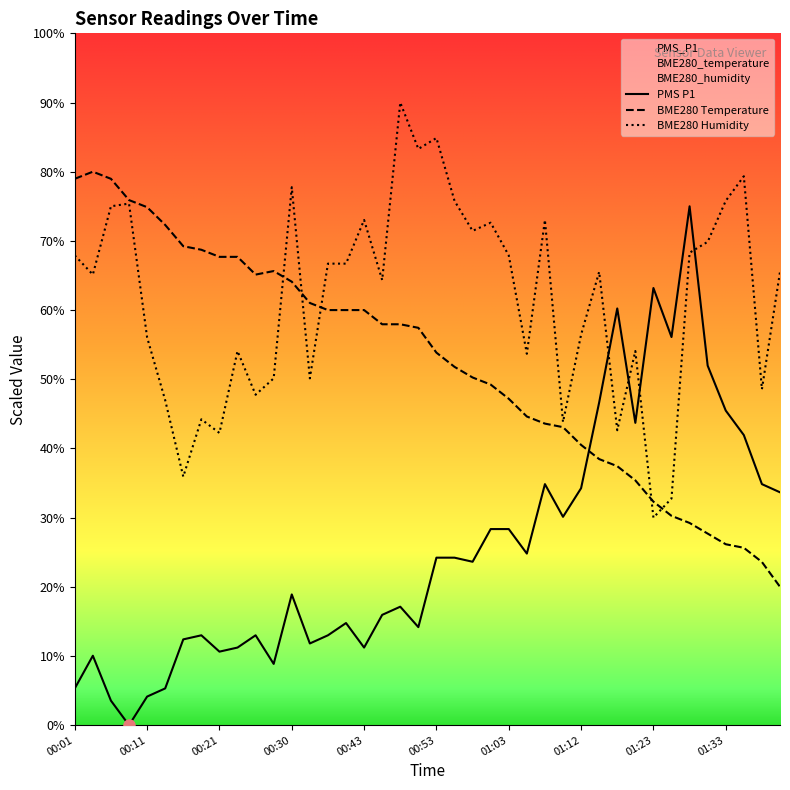

Reading left to right, list all the values displayed in this chart.

PMS P1: 5.3	10.0	3.5	0.0	4.1	5.3	12.4	13.0	10.6	11.2	13.0	8.9	18.9	11.8	13.0	14.8	11.2	15.9	17.1	14.2	24.2	24.2	23.6	28.3	28.3	24.8	34.8	30.1	34.3	46.7	60.2	43.7	63.2	56.1	75.0	52.0	45.5	41.9	34.8	33.7
BME280 Temperature: 79.0	80.0	79.0	75.9	74.9	72.3	69.2	68.7	67.7	67.7	65.1	65.6	64.1	61.0	60.0	60.0	60.0	57.9	57.9	57.4	53.8	51.8	50.3	49.2	47.2	44.6	43.6	43.1	40.5	38.5	37.4	35.4	32.3	30.3	29.2	27.7	26.2	25.6	23.6	20.0
BME280 Humidity: 67.9	65.1	75.0	75.4	56.1	47.0	35.9	44.2	42.2	54.1	47.8	50.1	77.8	50.1	66.7	66.7	73.0	64.3	90.0	83.3	84.9	75.8	71.4	72.6	67.9	53.7	73.0	43.8	56.4	65.5	42.6	54.1	30.0	32.8	68.3	69.9	75.8	79.3	48.6	65.5